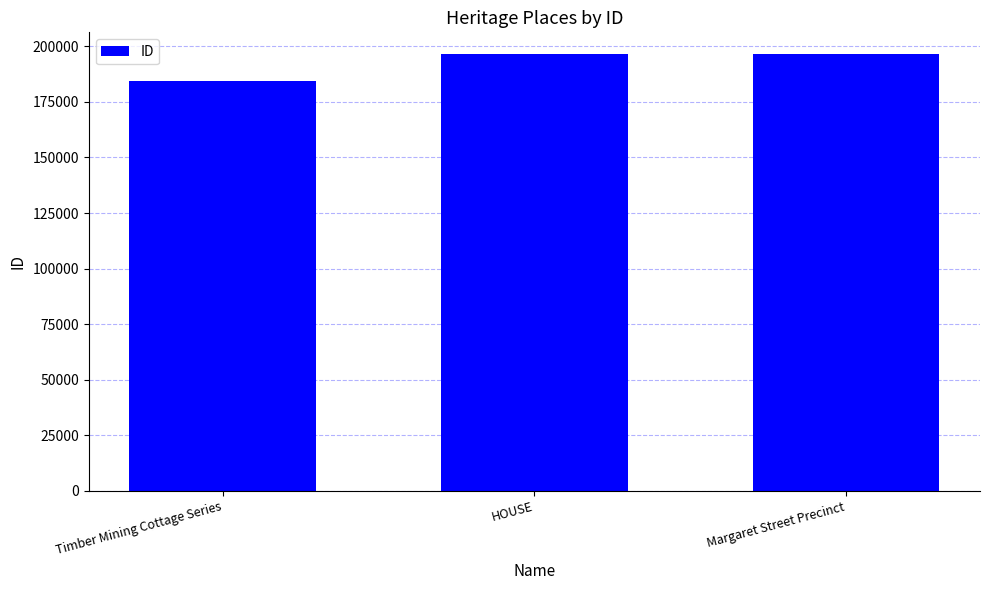

What is the sum of all values?

577277